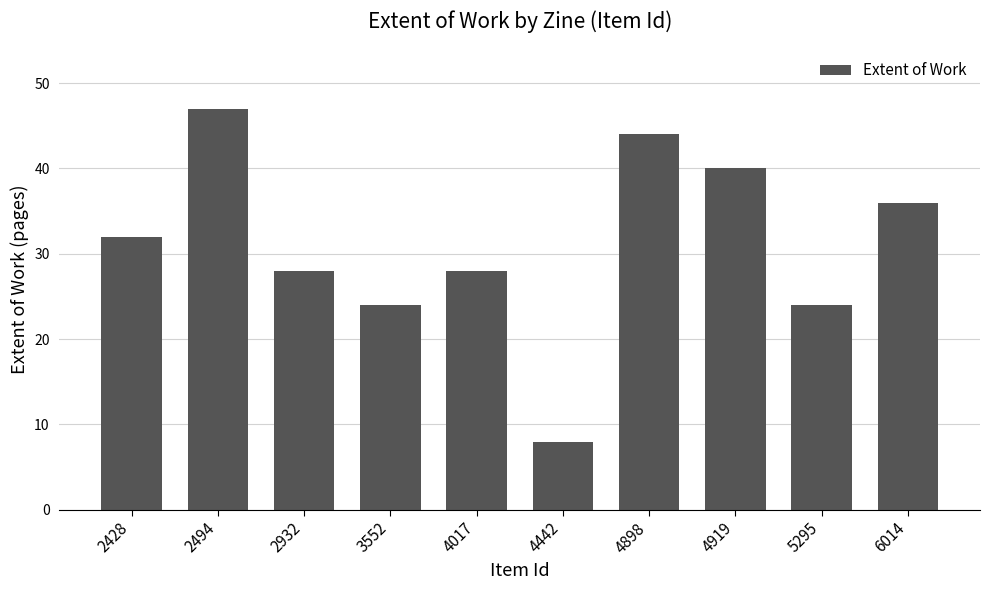

Reading left to right, what are all the values shown in this chart?

2428=32	2494=47	2932=28	3552=24	4017=28	4442=8	4898=44	4919=40	5295=24	6014=36